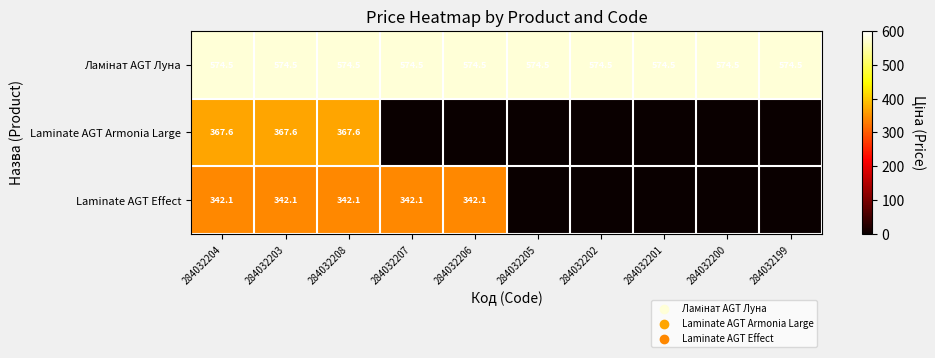

The value of Laminate AGT Effect at 284032207 is 342.1. True or false?

True